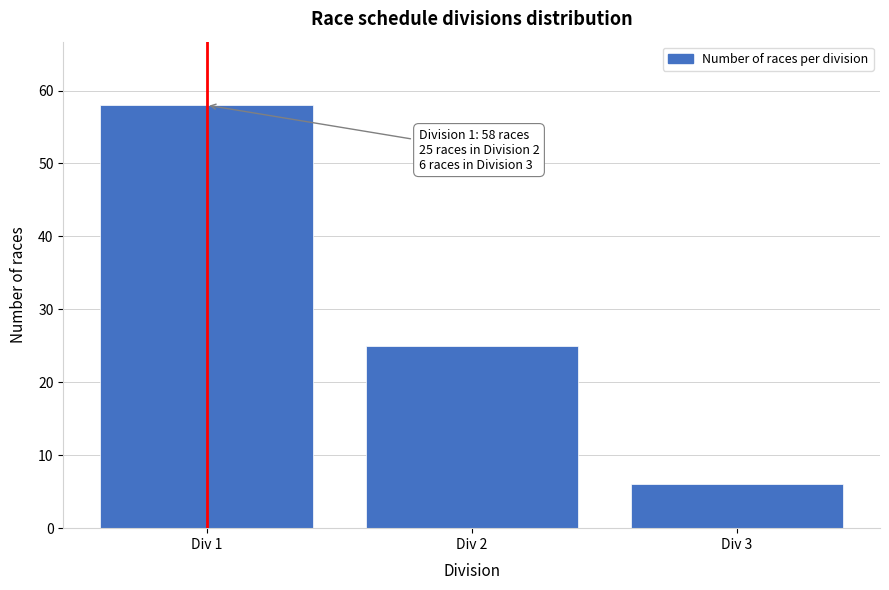

Reading left to right, transcribe all the data shown in this chart.

58	25	6